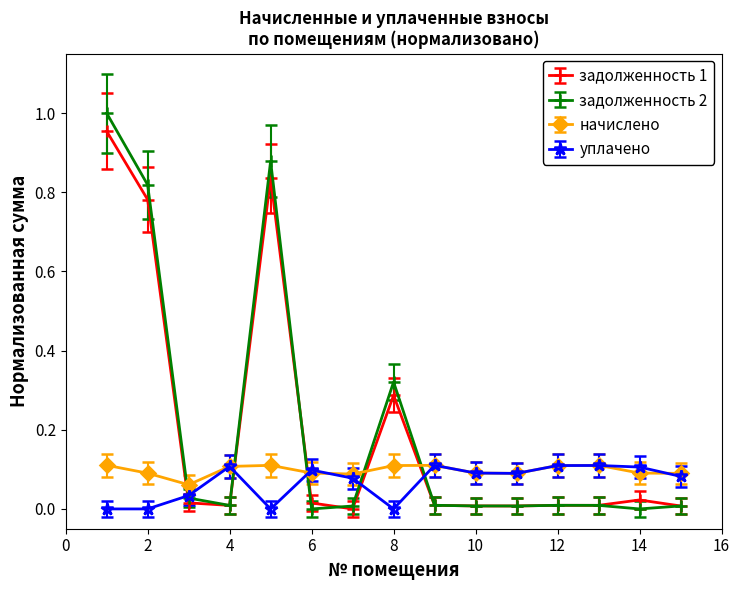

Which series has the largest range (max minus min)?

задолженность 2